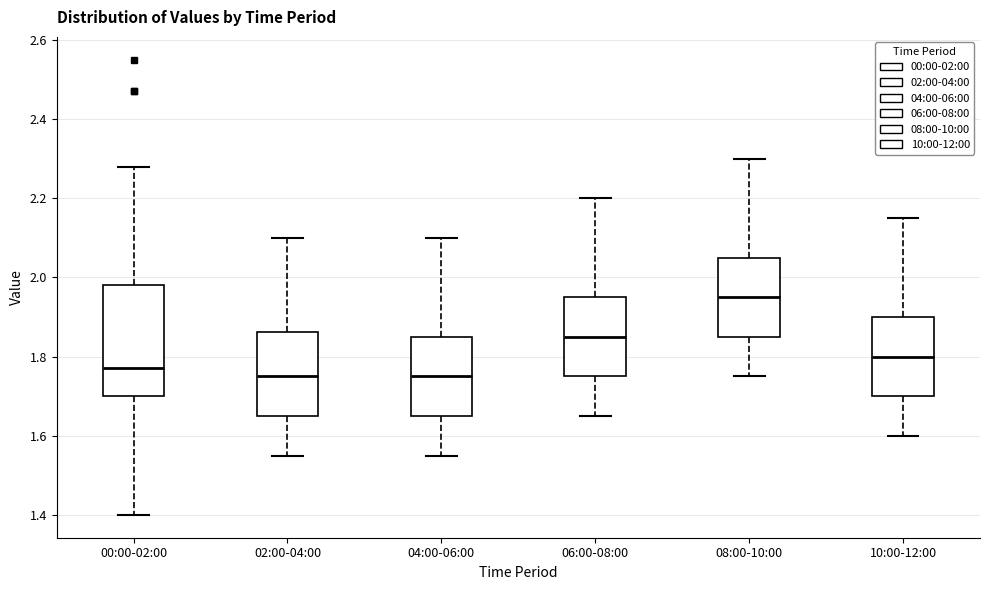

Reading left to right, read every box against the y-axis: the position of its median line, the range the box covers, and the ends of its whiskers. The values are not printed on the chart, so give them approximately, as read against the axis.

00:00-02:00: median 1.78, box 1.70 to 1.98, whiskers 1.40 to 2.28
02:00-04:00: median 1.76, box 1.66 to 1.86, whiskers 1.56 to 2.10
04:00-06:00: median 1.76, box 1.66 to 1.86, whiskers 1.56 to 2.10
06:00-08:00: median 1.86, box 1.76 to 1.96, whiskers 1.66 to 2.20
08:00-10:00: median 1.96, box 1.86 to 2.06, whiskers 1.76 to 2.30
10:00-12:00: median 1.80, box 1.70 to 1.90, whiskers 1.60 to 2.16